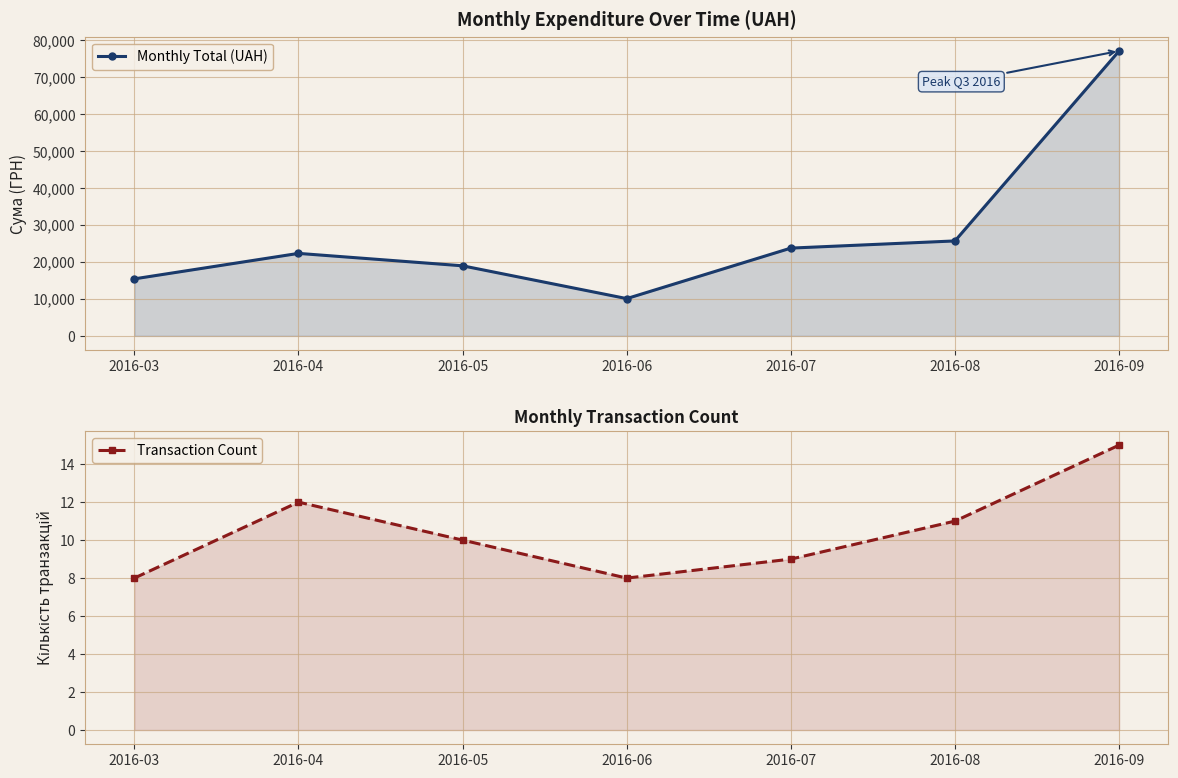

Between 2016-07 and 2016-04, which is larger?

2016-07